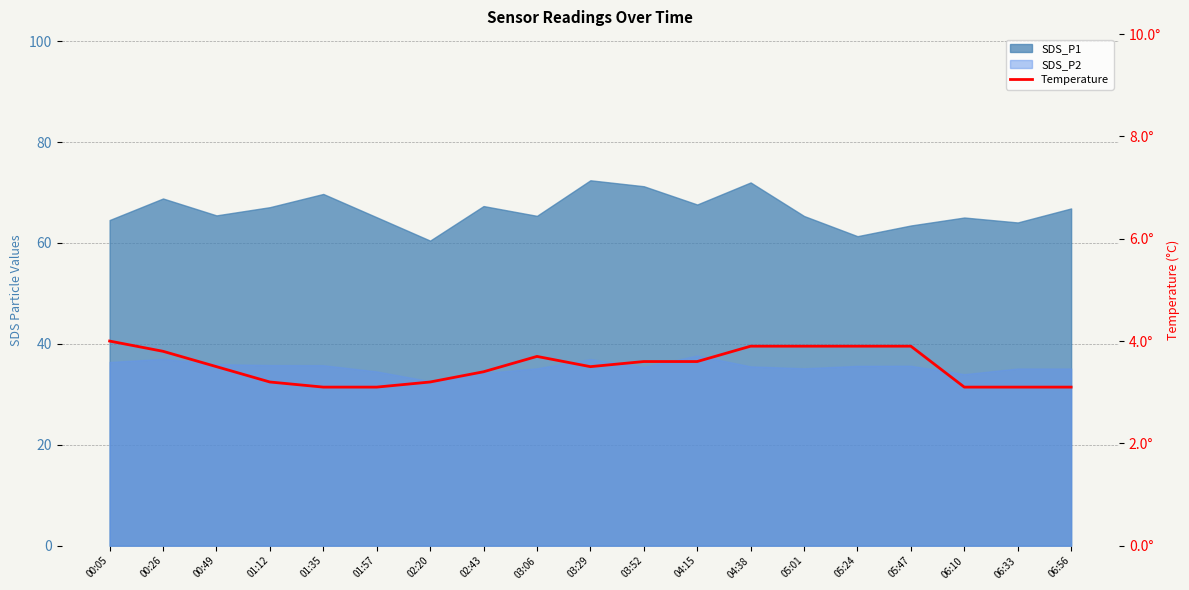

Reading left to right, list all the values displayed in this chart.

4.0	3.8	3.5	3.2	3.1	3.1	3.2	3.4	3.7	3.5	3.6	3.6	3.9	3.9	3.9	3.9	3.1	3.1	3.1